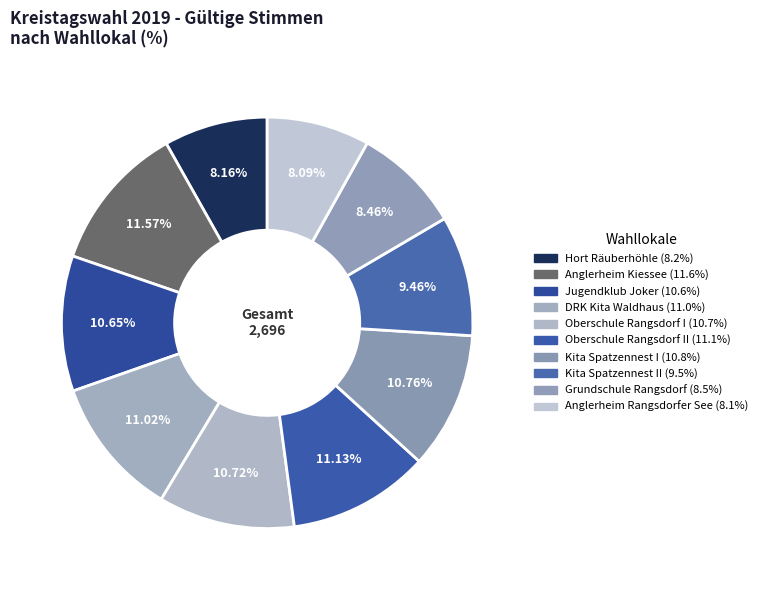

How many slices are in this pie chart?

10